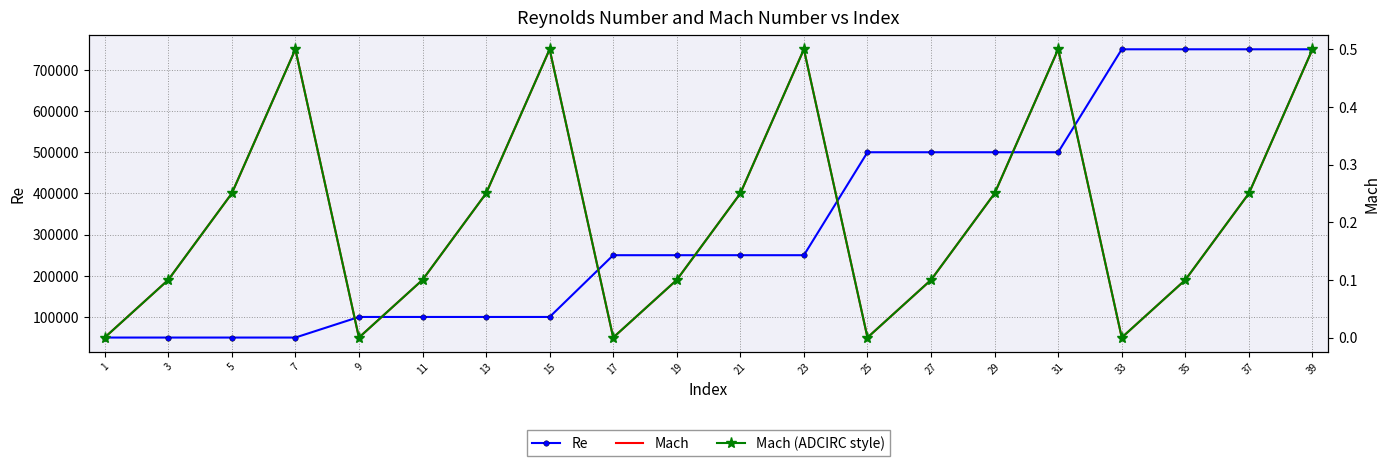

What value does the Mach (ADCIRC style) series have at 11?

0.1